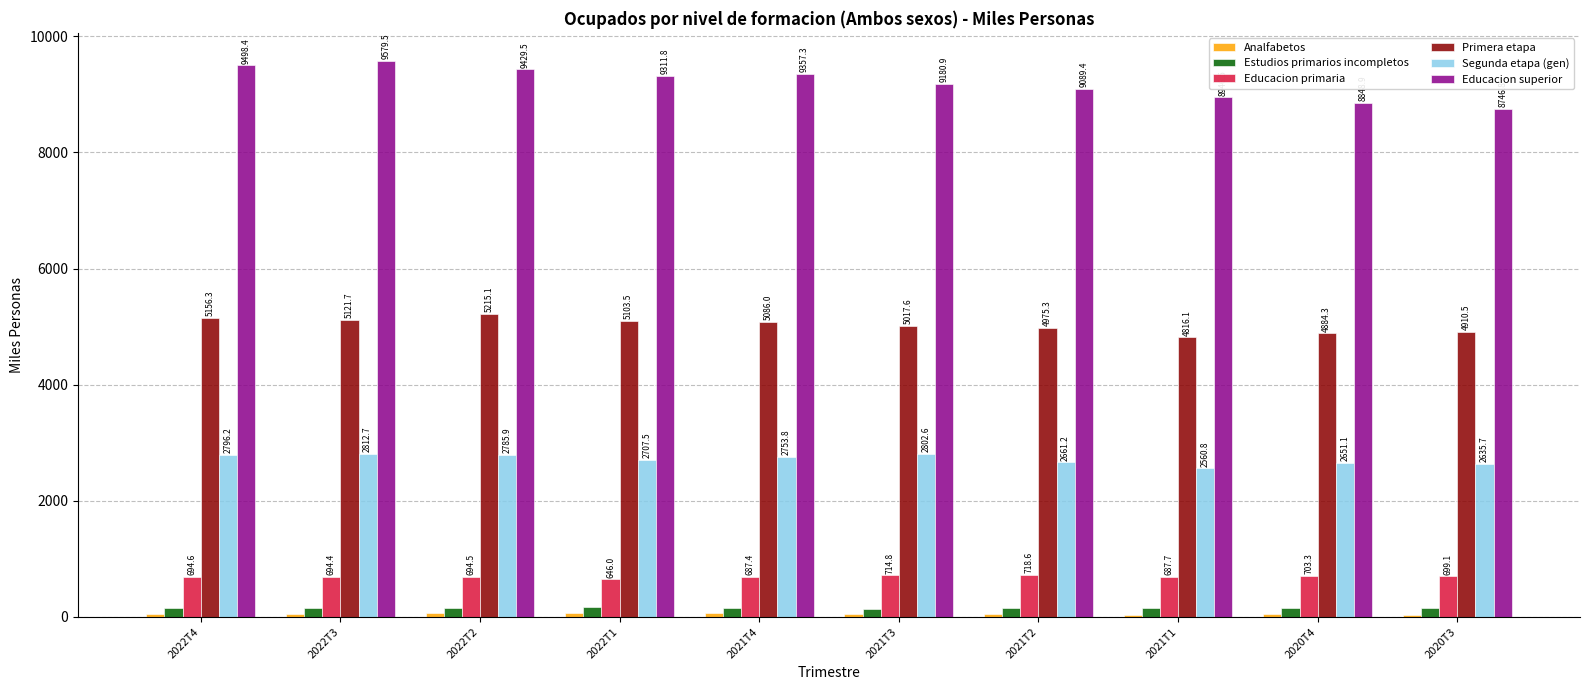

True or false: Segunda etapa (gen) has a value of 614.8 at 2021T3.

False